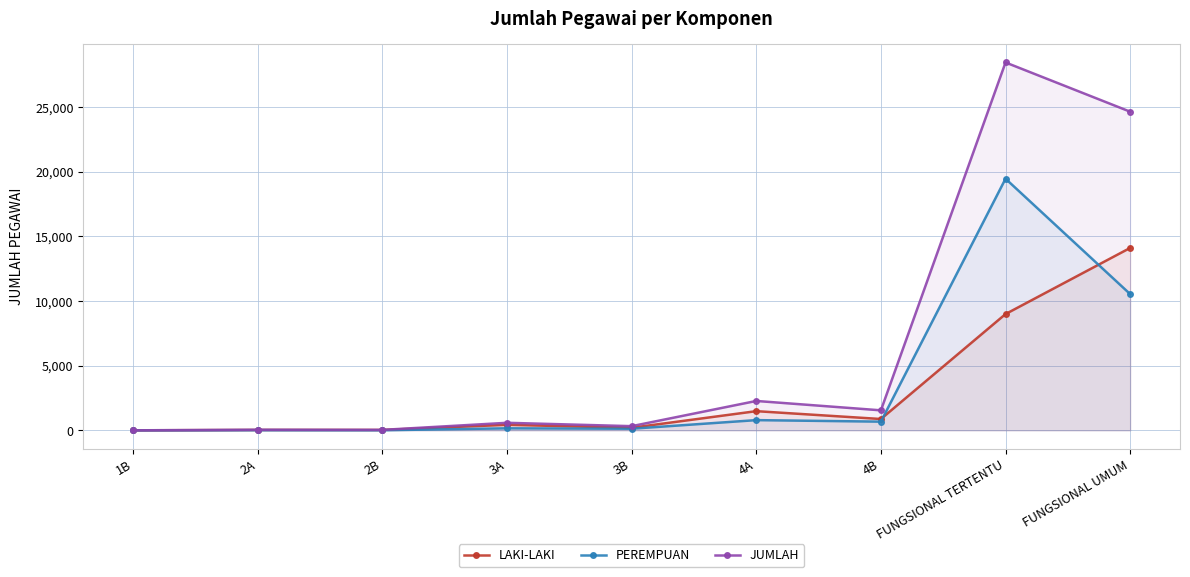

List the labels in order of JUMLAH value, smallest first.

1B, 2B, 2A, 3B, 3A, 4B, 4A, FUNGSIONAL UMUM, FUNGSIONAL TERTENTU